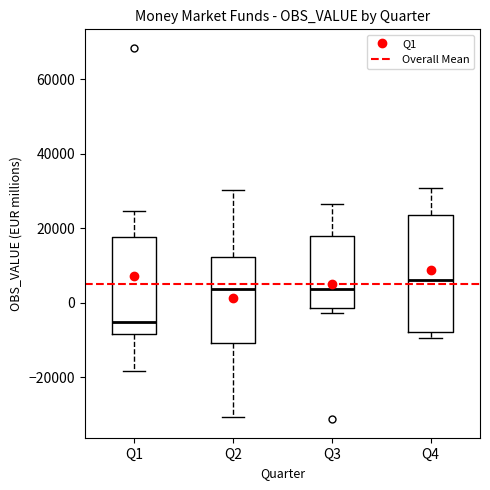

Reading left to right, read every box against the y-axis: the position of its median line, the range the box covers, and the ends of its whiskers. The values are not printed on the chart, so give them approximately, as read against the axis.

Q1: median -6000, box -8000 to 18000, whiskers -18000 to 24000
Q2: median 4000, box -10000 to 12000, whiskers -30000 to 30000
Q3: median 4000, box -2000 to 18000, whiskers -2000 (just below the box's lower edge) to 26000
Q4: median 6000, box -8000 to 24000, whiskers -10000 to 30000